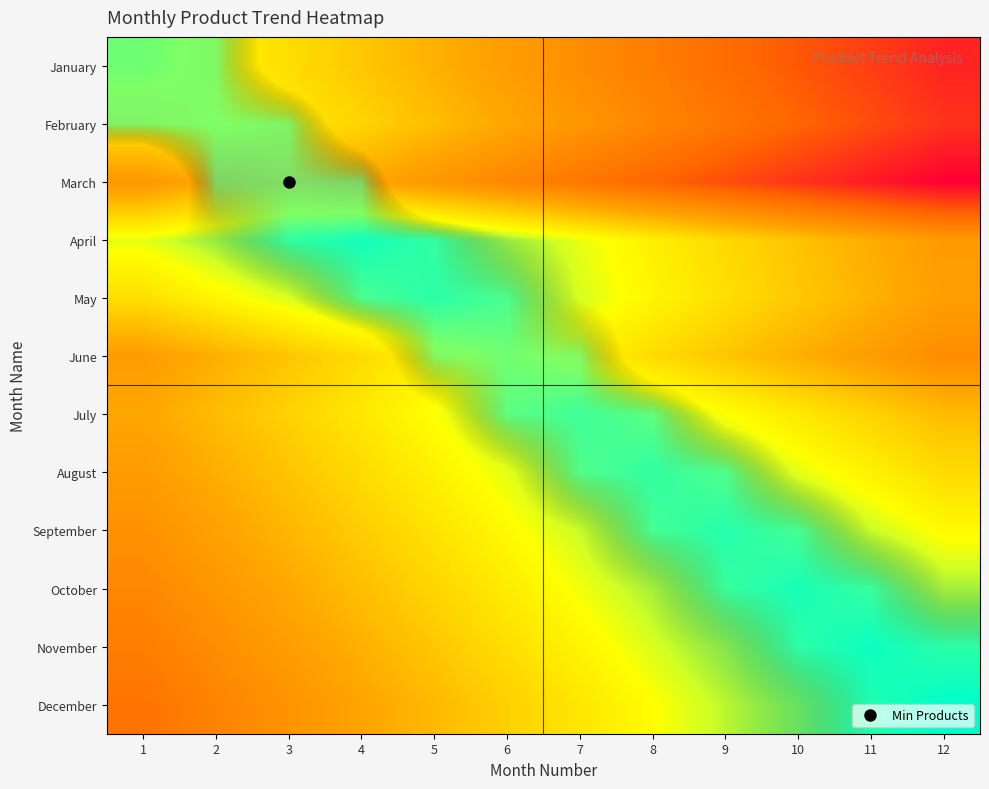

At which category does the chart reach its peak across all series?

1